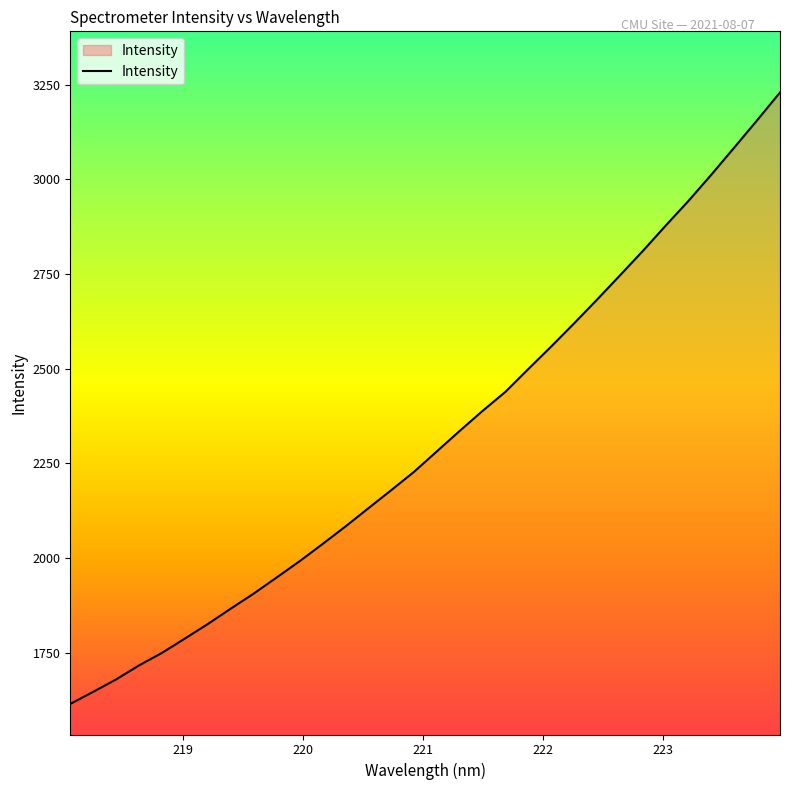

What is the difference between the maximum and minimum values?

1615.0